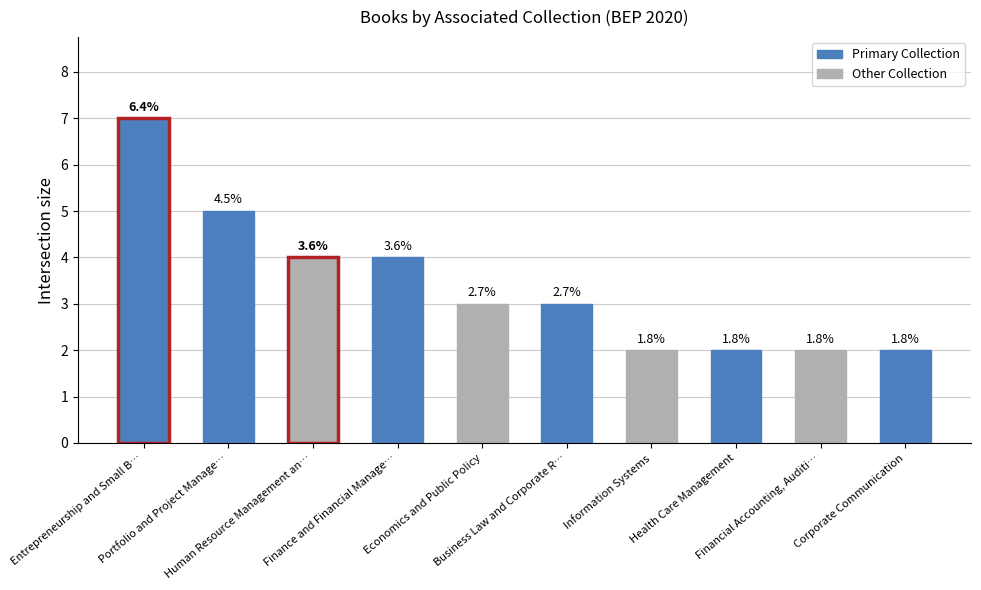

What is the change in value from Portfolio and Project Manage… to Information Systems?

-3